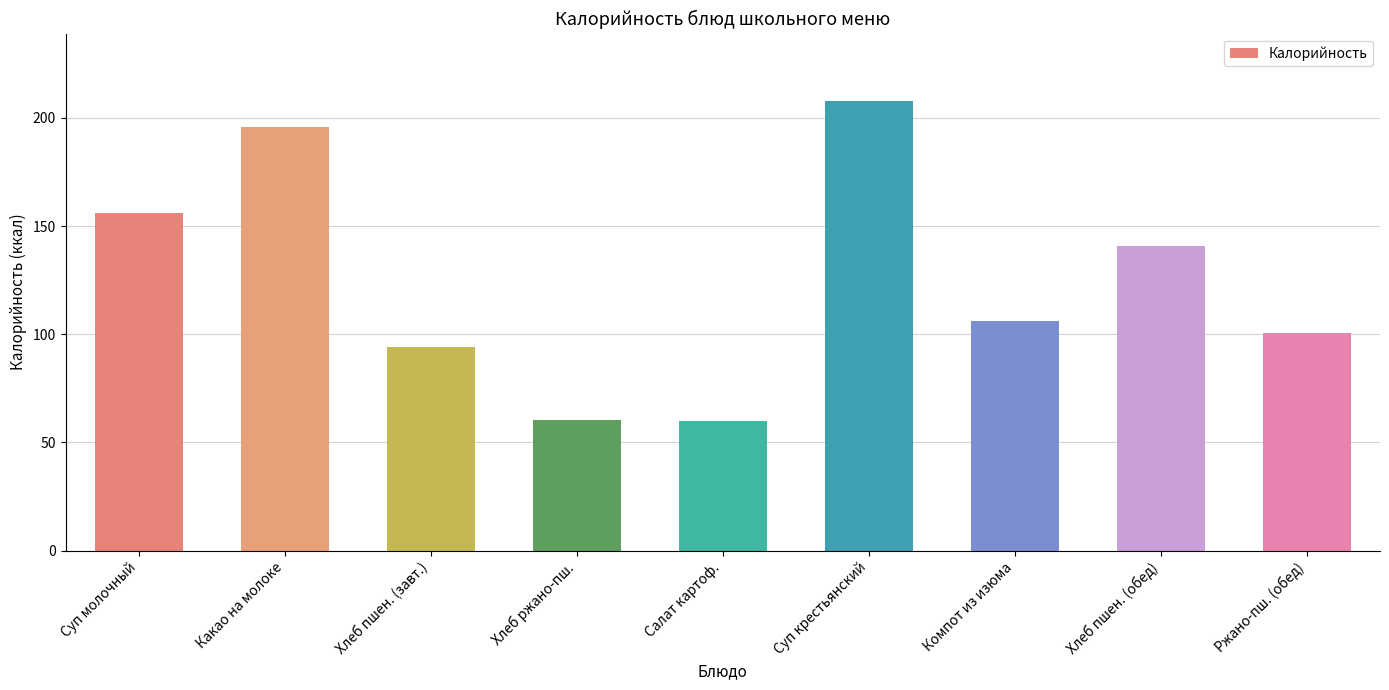

At which label does the data first exceed 106?

Суп молочный